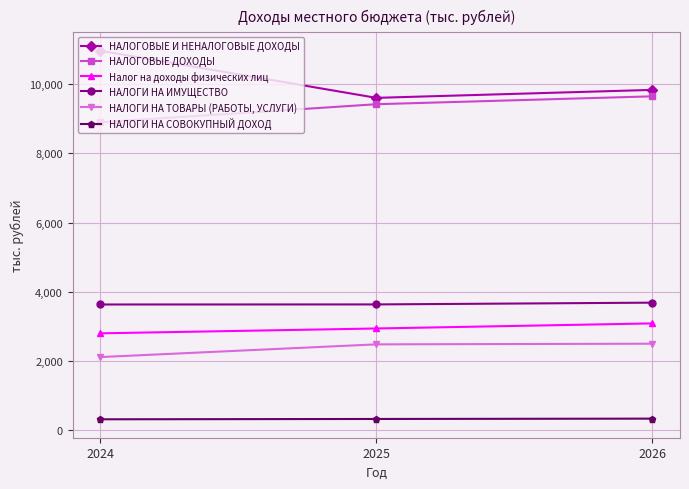

What is the spread (max minus min) of values at 2024?

10651.5